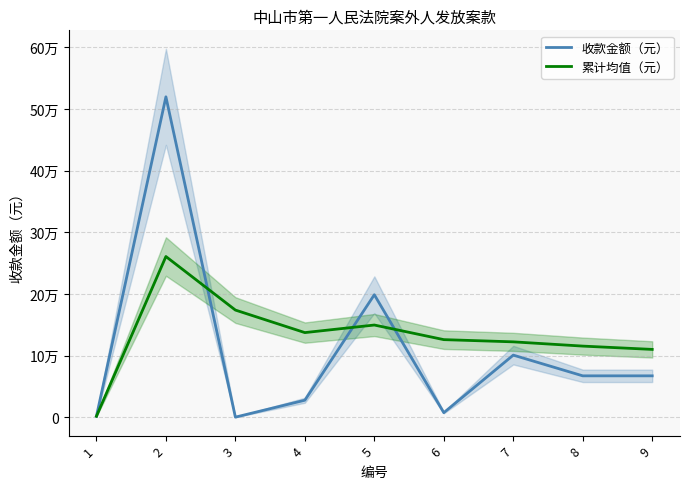

Which series has the largest range (max minus min)?

收款金额（元）